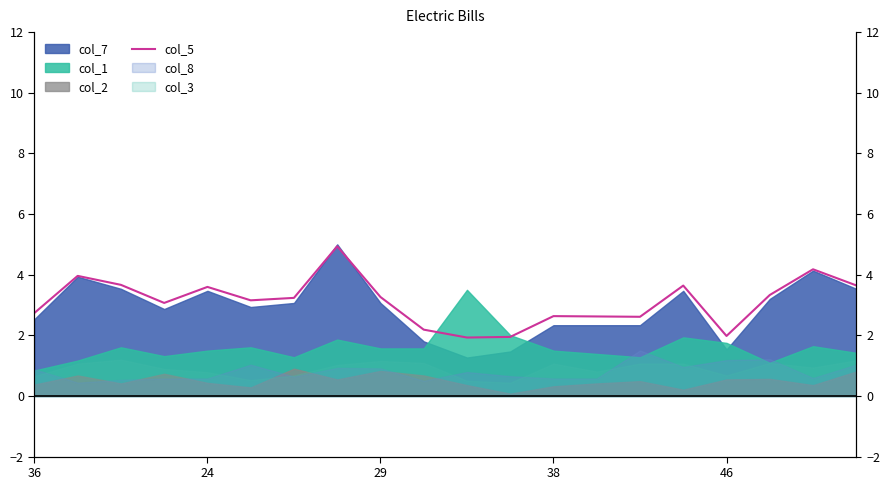

What is the maximum value shown in the chart?

4.9